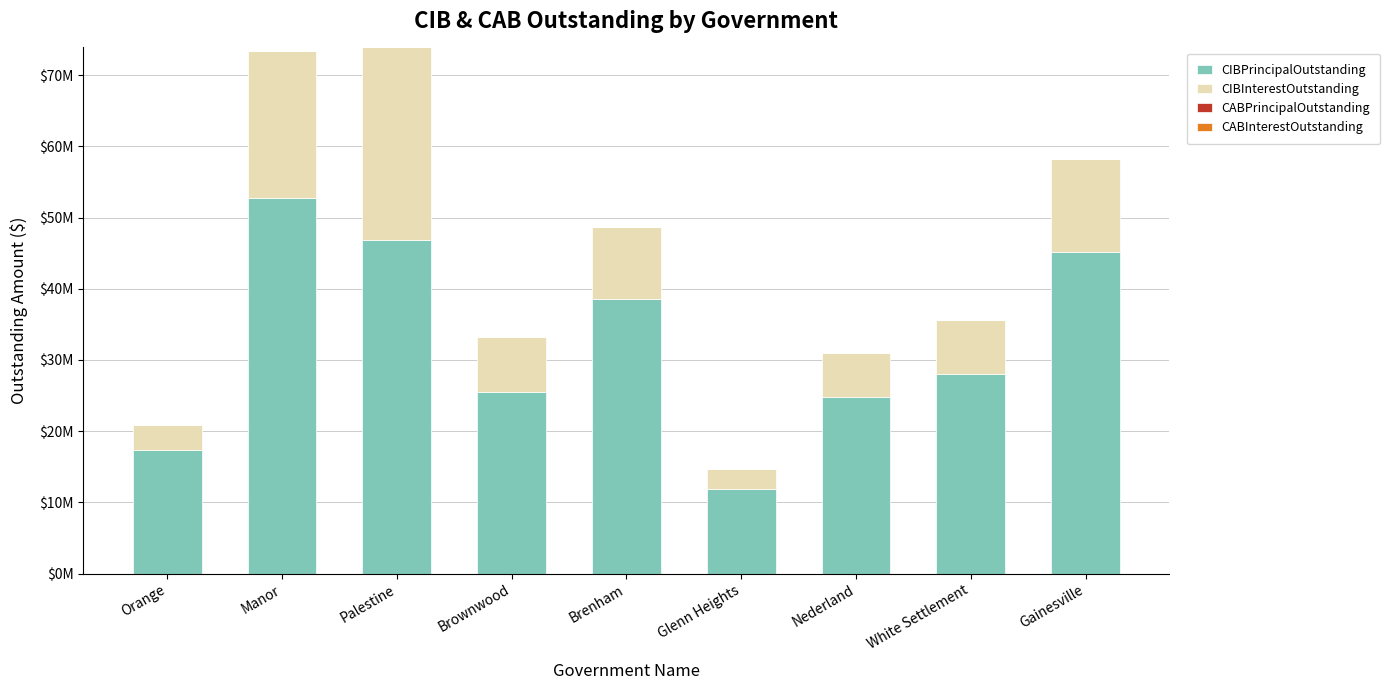

Does the chart contain any negative values?

No